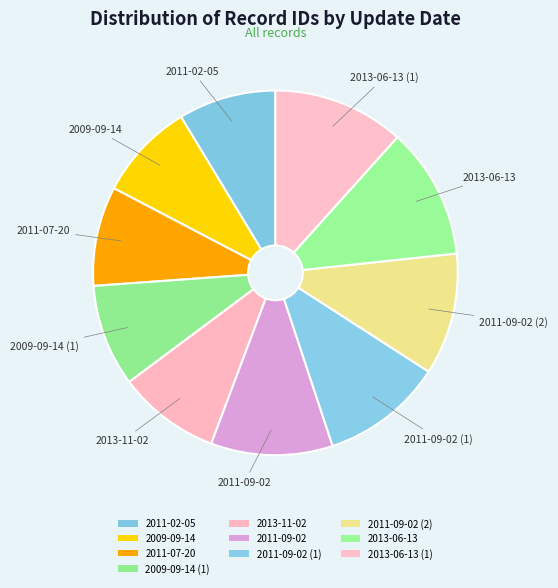

How many segments does this pie chart have?

10